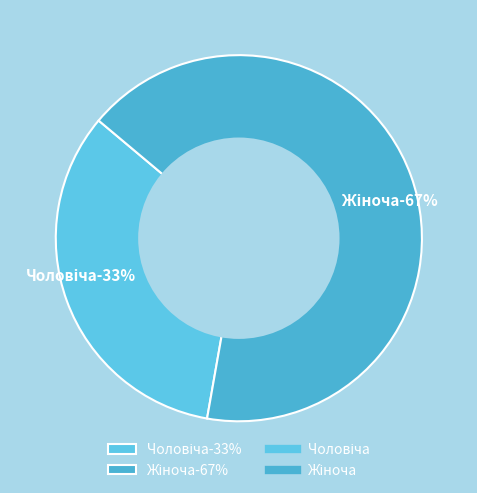

Rank the categories by value from highest to lowest.

Жіноча, Чоловіча